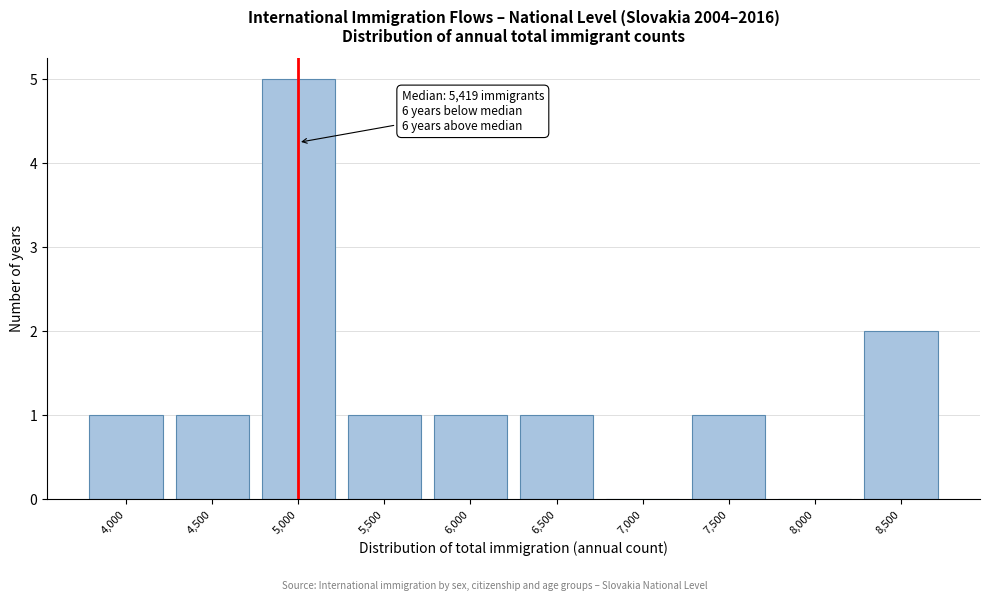

Reading left to right, what are all the values shown in this chart?

4,000=1	4,500=1	5,000=5	5,500=1	6,000=1	6,500=1	7,000=0	7,500=1	8,000=0	8,500=2